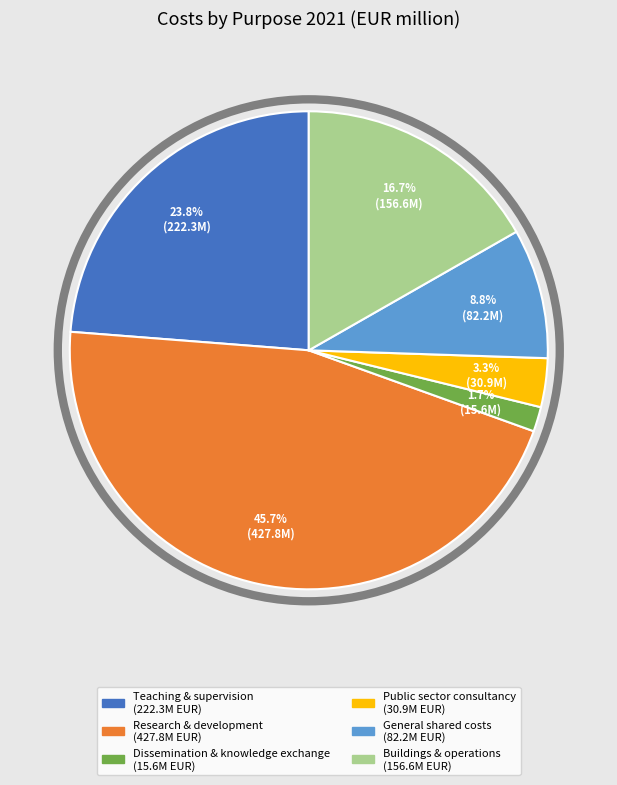

Count the number of slices in the pie.

6